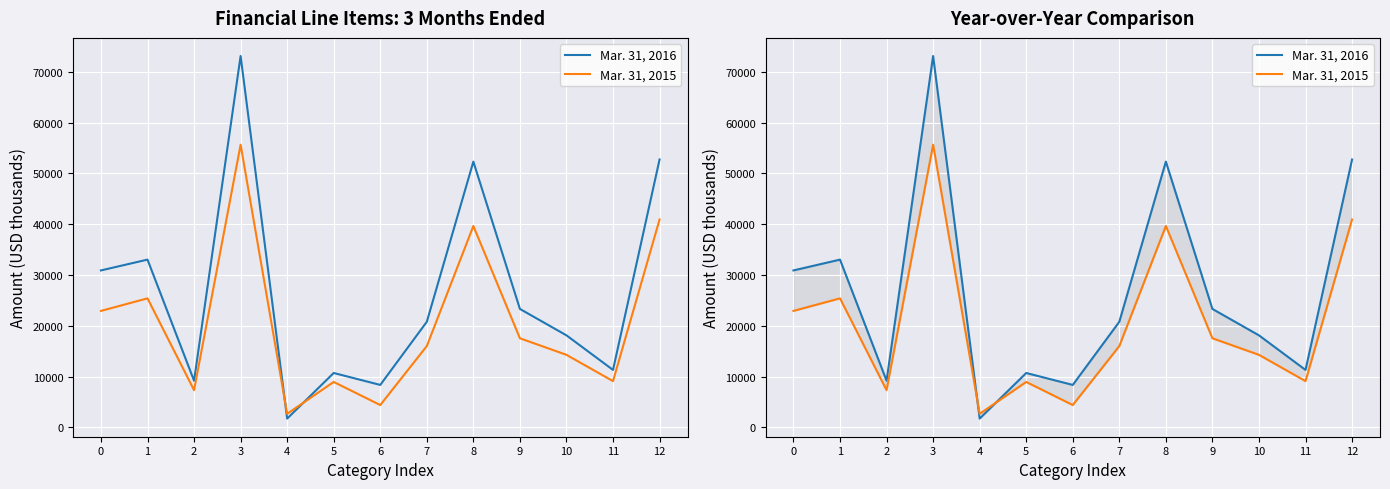

Reading right to left, list all the values displayed in this chart.

Mar. 31, 2016: 12=52757	11=11313	10=18121	9=23323	8=52338	7=20798	6=8359	5=10710	4=1729	3=73136	2=9188	1=33039	0=30909
Mar. 31, 2015: 12=40936	11=9105	10=14284	9=17547	8=39661	7=16010	6=4395	5=8944	4=2671	3=55671	2=7326	1=25409	0=22936